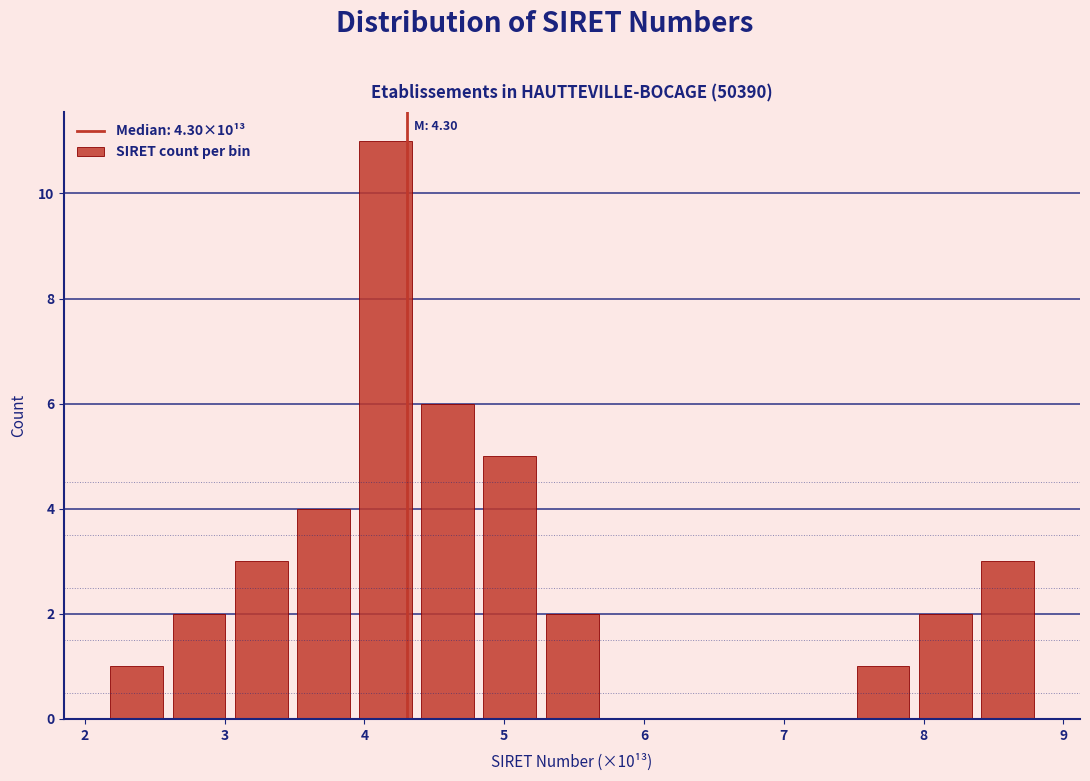

Over which range of the x-axis is the bar tallest?

3.9 to 4.4